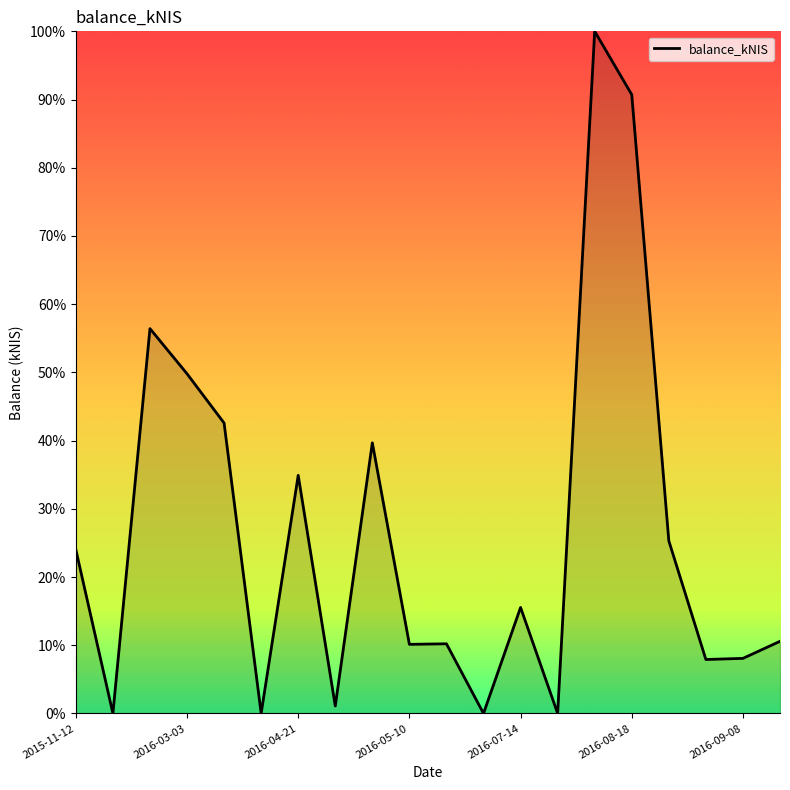

How many values exceed 15?

10